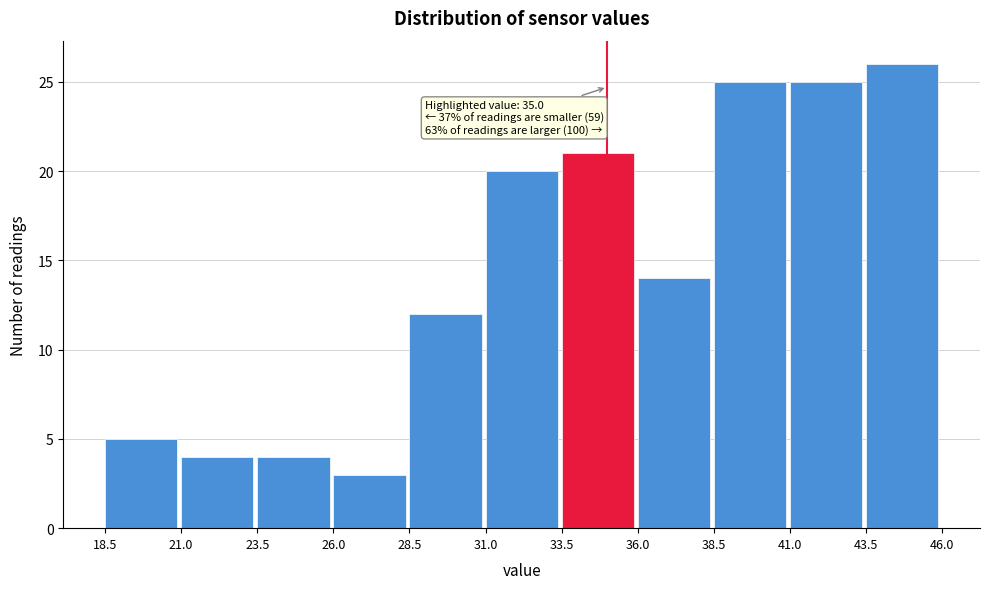

Which range on the x-axis has the tallest bar?

43.5 to 46.0